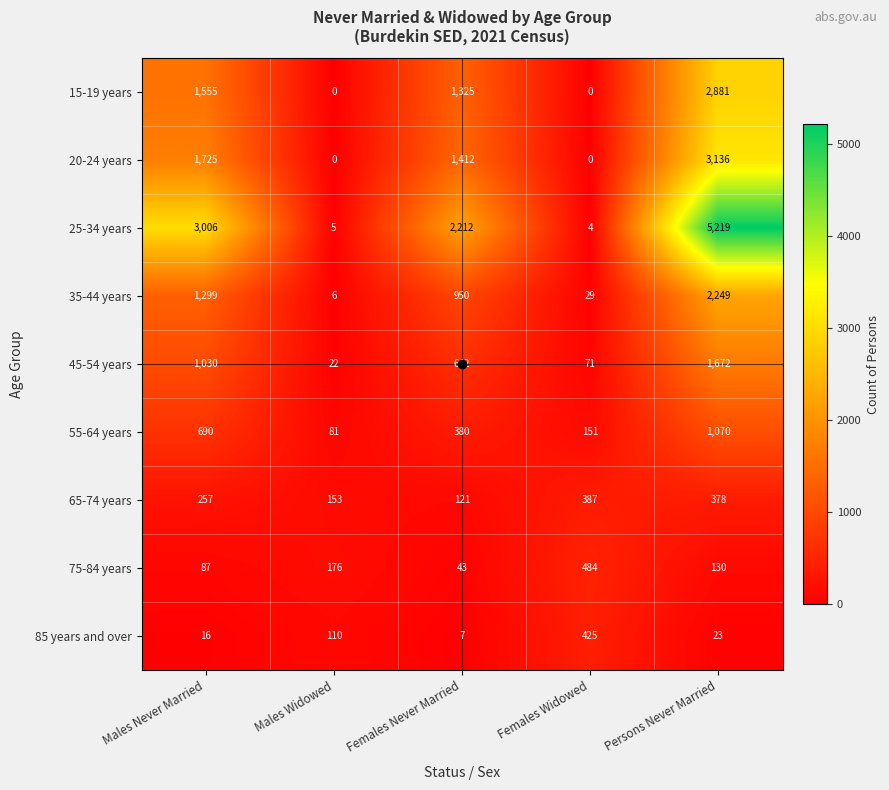

At Females Never Married, list the series in order from smallest to largest.

85 years and over, 75-84 years, 65-74 years, 55-64 years, 45-54 years, 35-44 years, 15-19 years, 20-24 years, 25-34 years